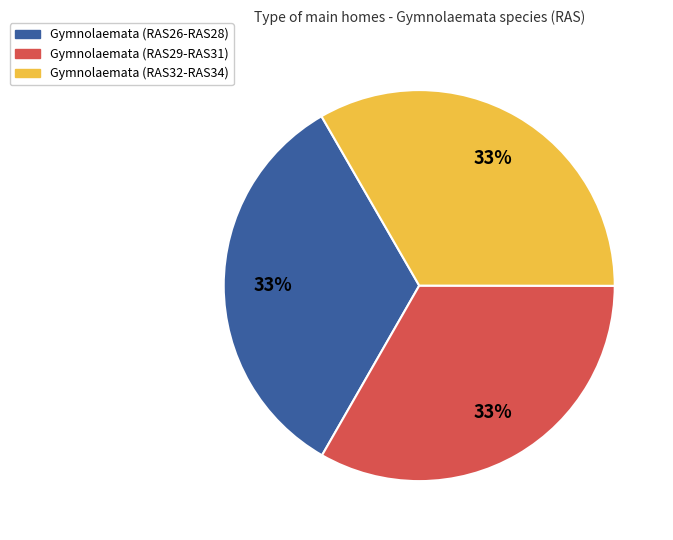

Is it true that Gymnolaemata (RAS29-RAS31) is 33% of the pie?

True